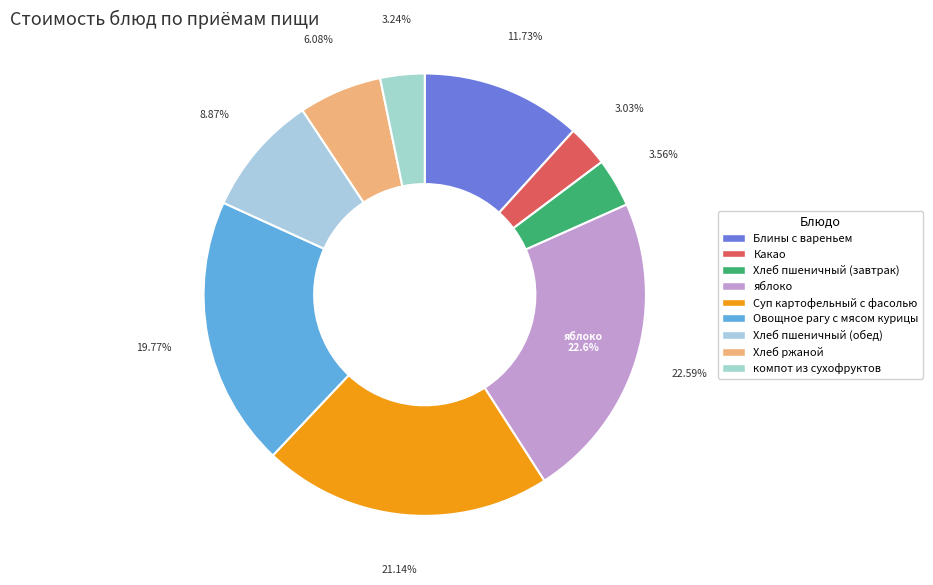

True or false: Хлеб пшеничный (обед) accounts for 24% of the total.

False